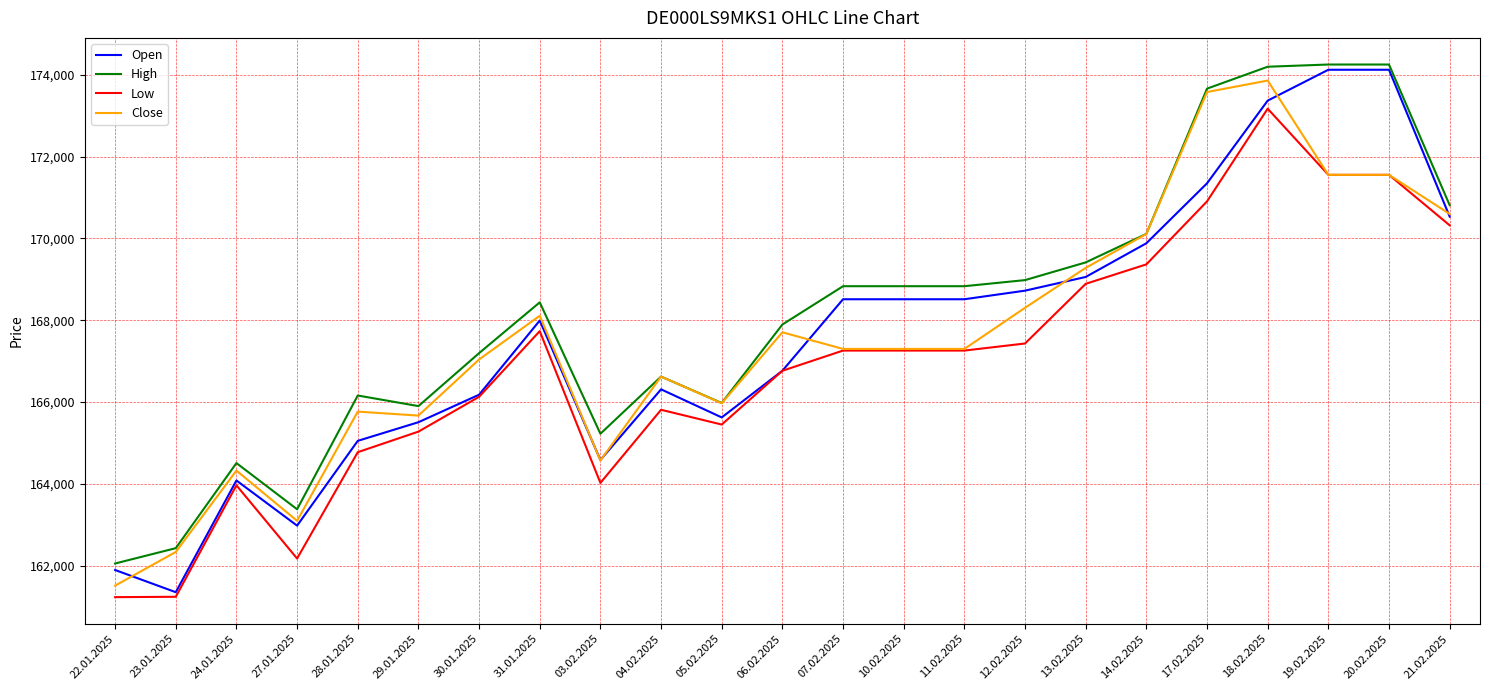

True or false: Low and High cross at least once.

False